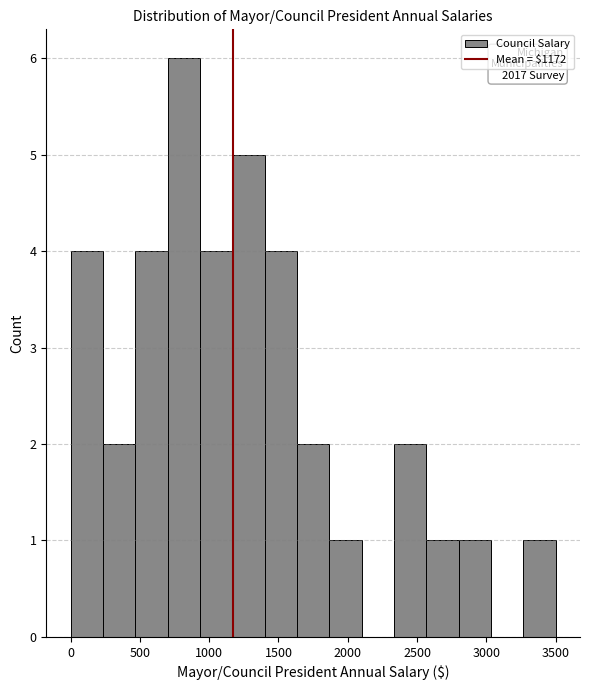

Over which range of the x-axis is the bar tallest?

700 to 950